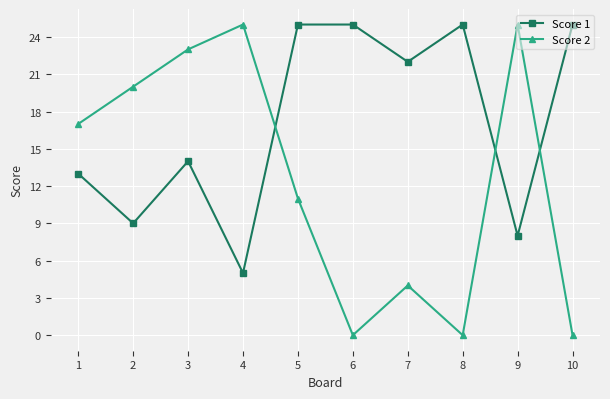

What is the spread (max minus min) of values at 8?

25